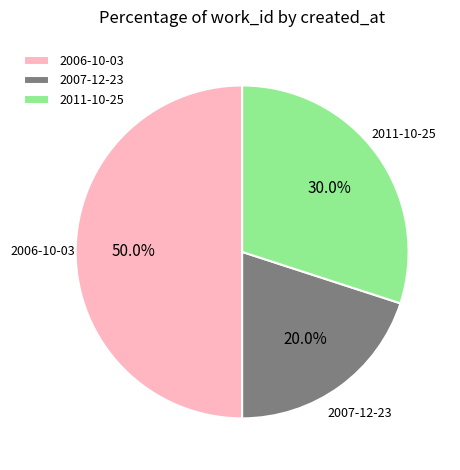

Does 2011-10-25 account for over 50% of the chart?

No